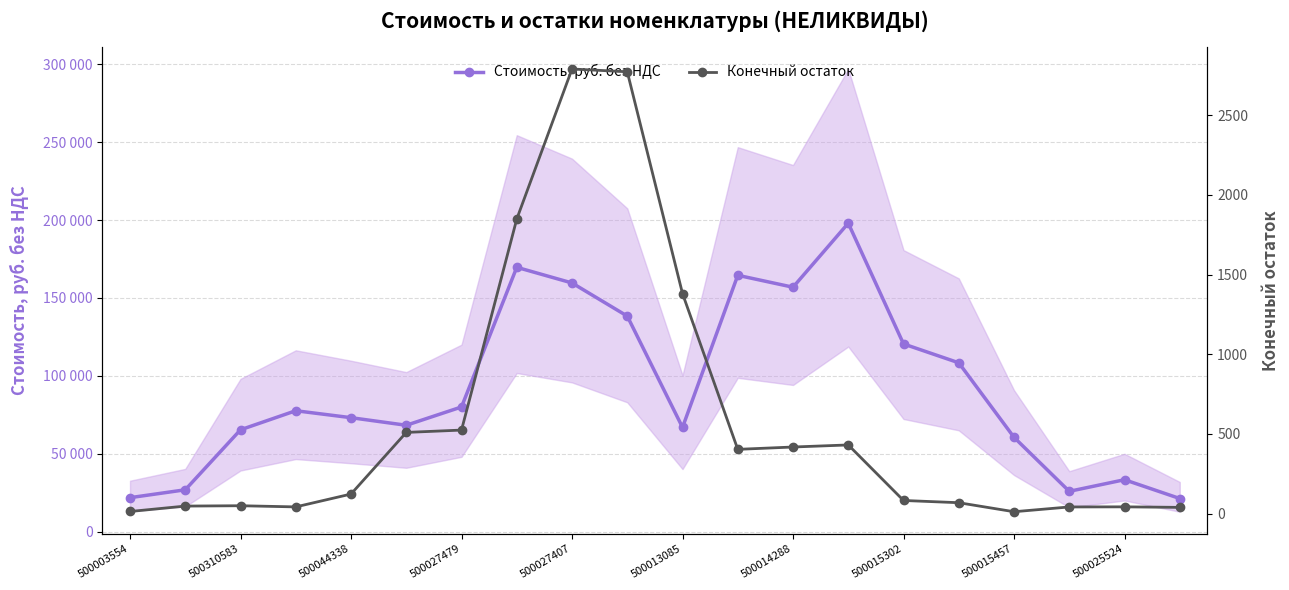

What are all the series names shown in the legend?

Стоимость, руб. без НДС, Конечный остаток